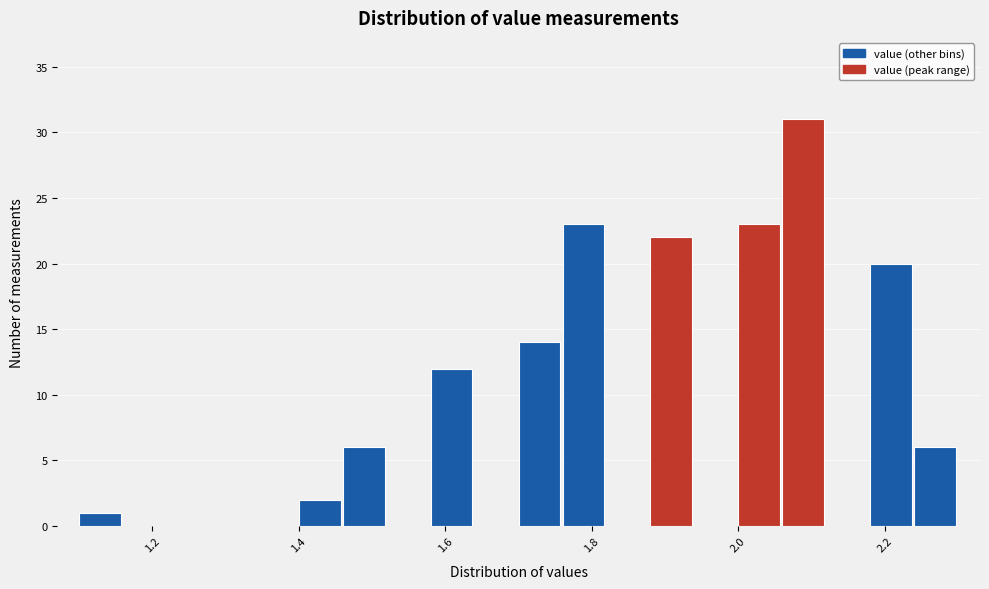

Read against the x-axis, roughly where is the centre of the tallest bar?

2.08